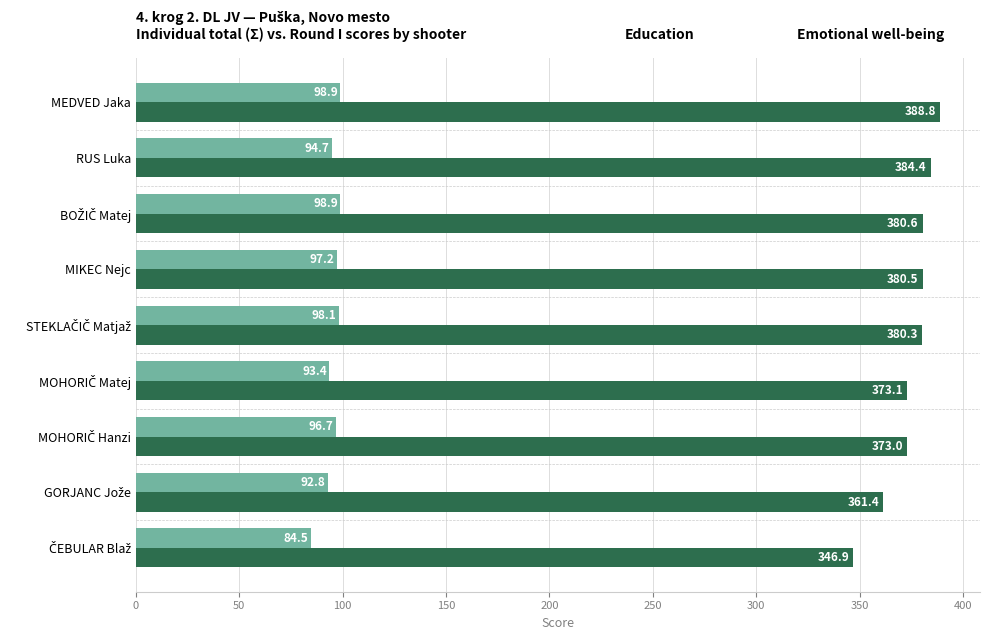

What is the spread (max minus min) of values at MIKEC Nejc?

283.3